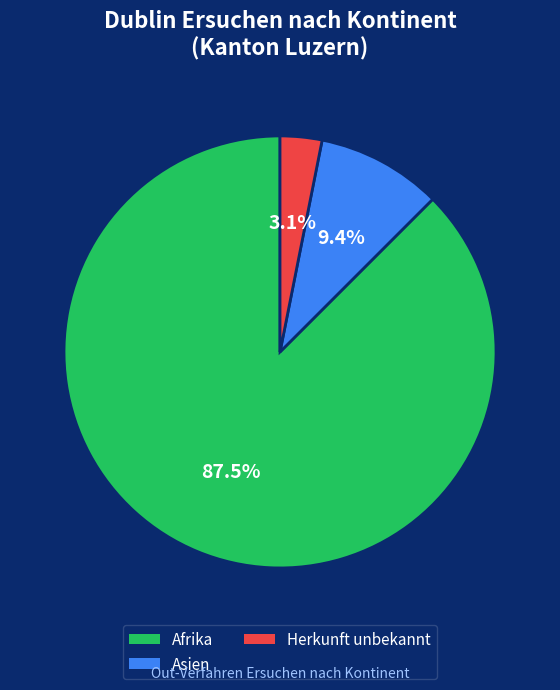

Do Afrika and Asien together represent more than half of the pie?

Yes